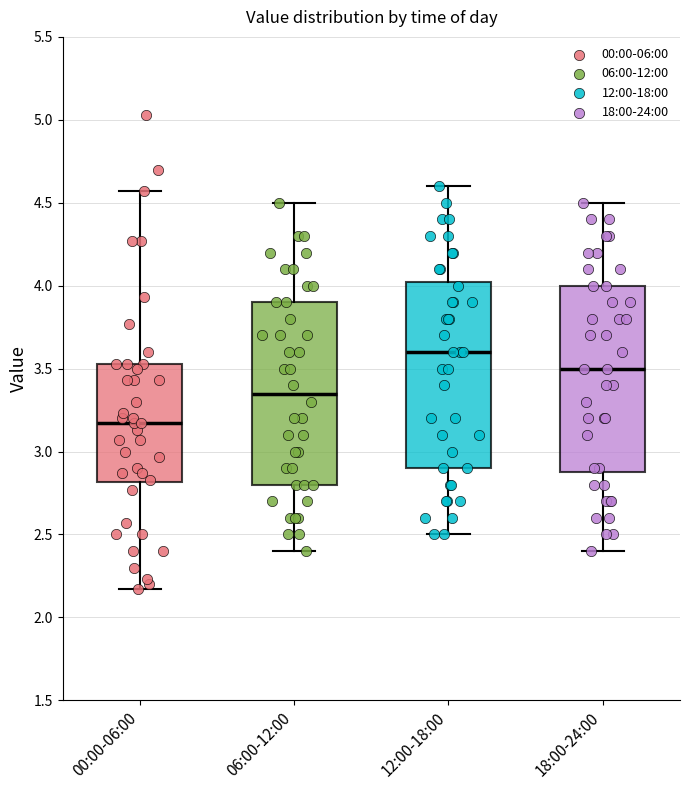

Reading left to right, transcribe this box plot: for each box, give where its median line is, the range the box spans, and where its two whiskers end, as read against the y-axis. The values are not printed on the chart, so give them approximately, as read against the axis.

00:00-06:00: median 3.15, box 2.80 to 3.55, whiskers 2.15 to 4.55
06:00-12:00: median 3.35, box 2.80 to 3.90, whiskers 2.40 to 4.50
12:00-18:00: median 3.60, box 2.90 to 4.05, whiskers 2.50 to 4.60
18:00-24:00: median 3.50, box 2.90 to 4.00, whiskers 2.40 to 4.50